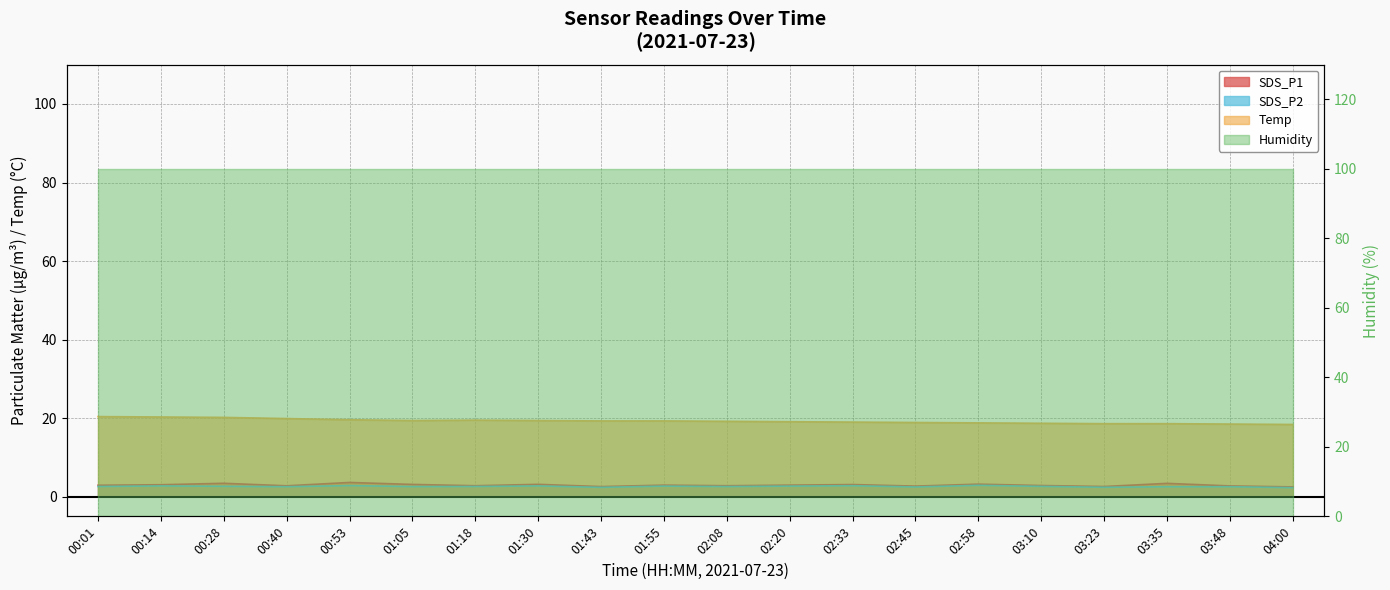

True or false: SDS_P1 and Temp intersect in this chart.

False